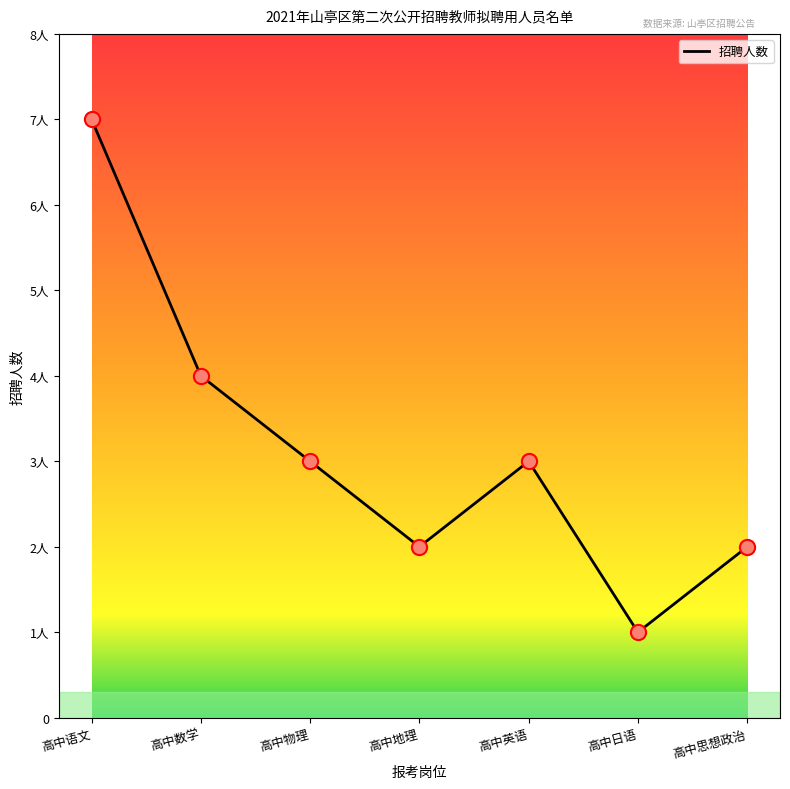

What is the ratio of the value at 高中语文 to the value at 高中物理?

2.3